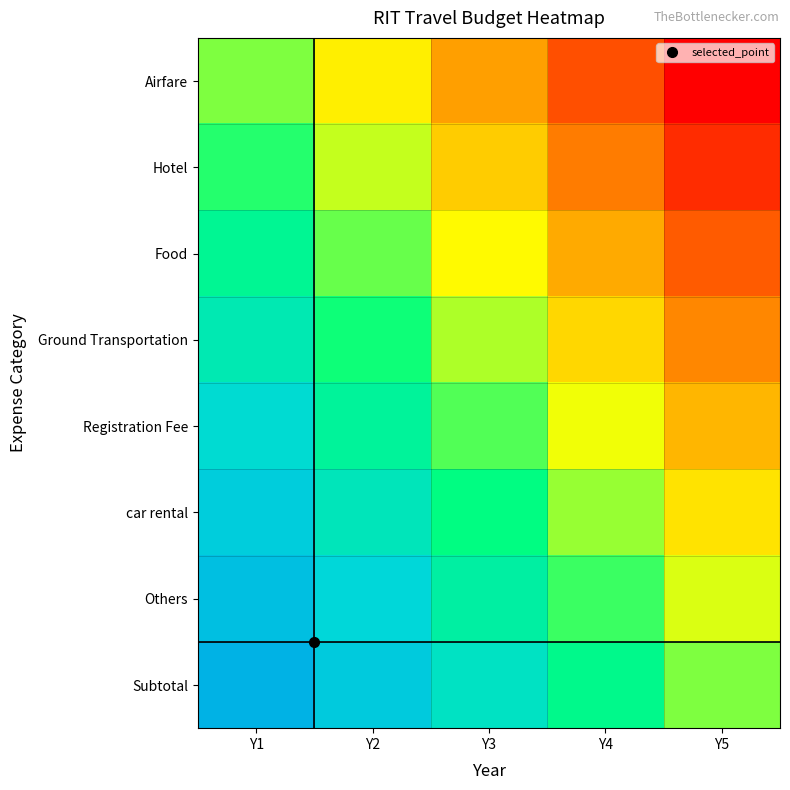

What is the spread (max minus min) of values at Y3?

50.0